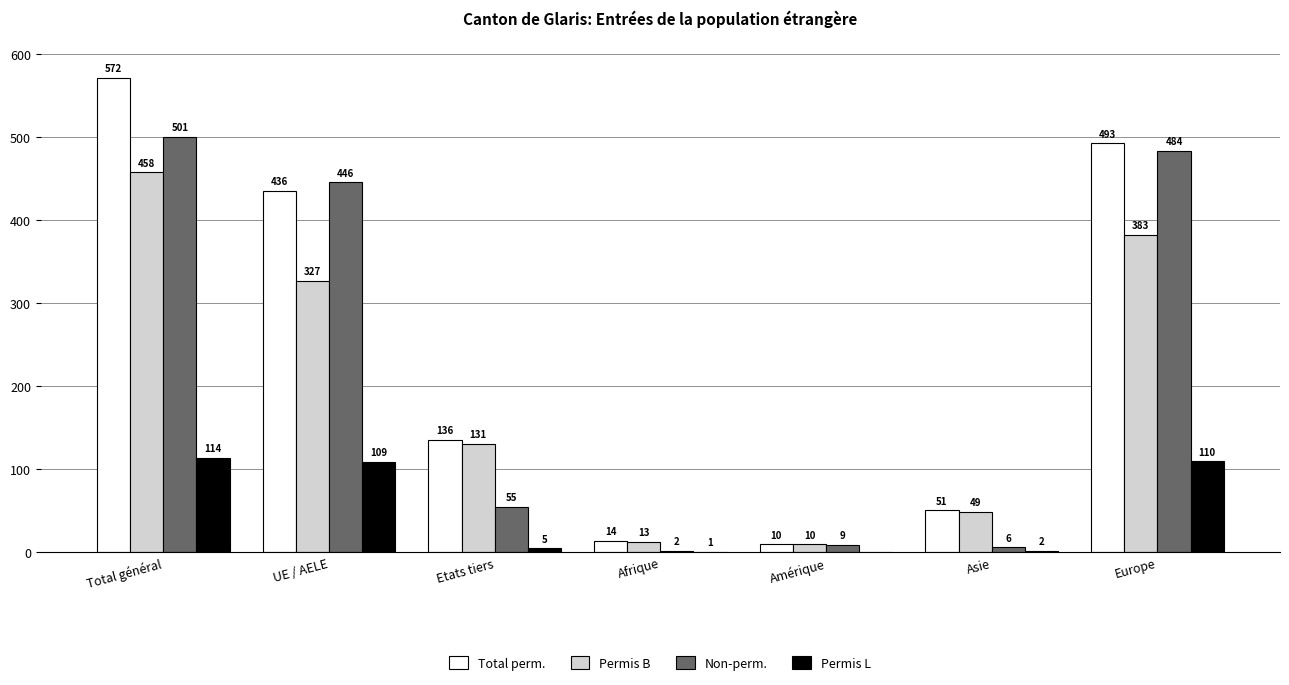

At which category does the chart reach its peak across all series?

Total général